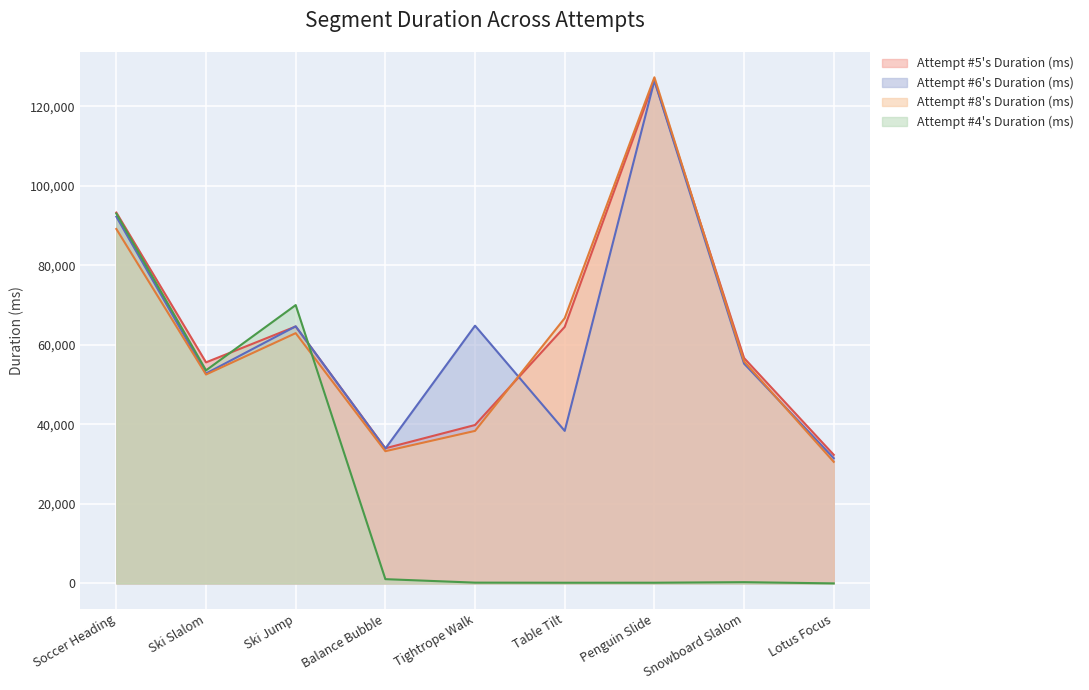

In Attempt #4's Duration (ms), how many points are lower than both neighbors (excluding endpoints)?

2